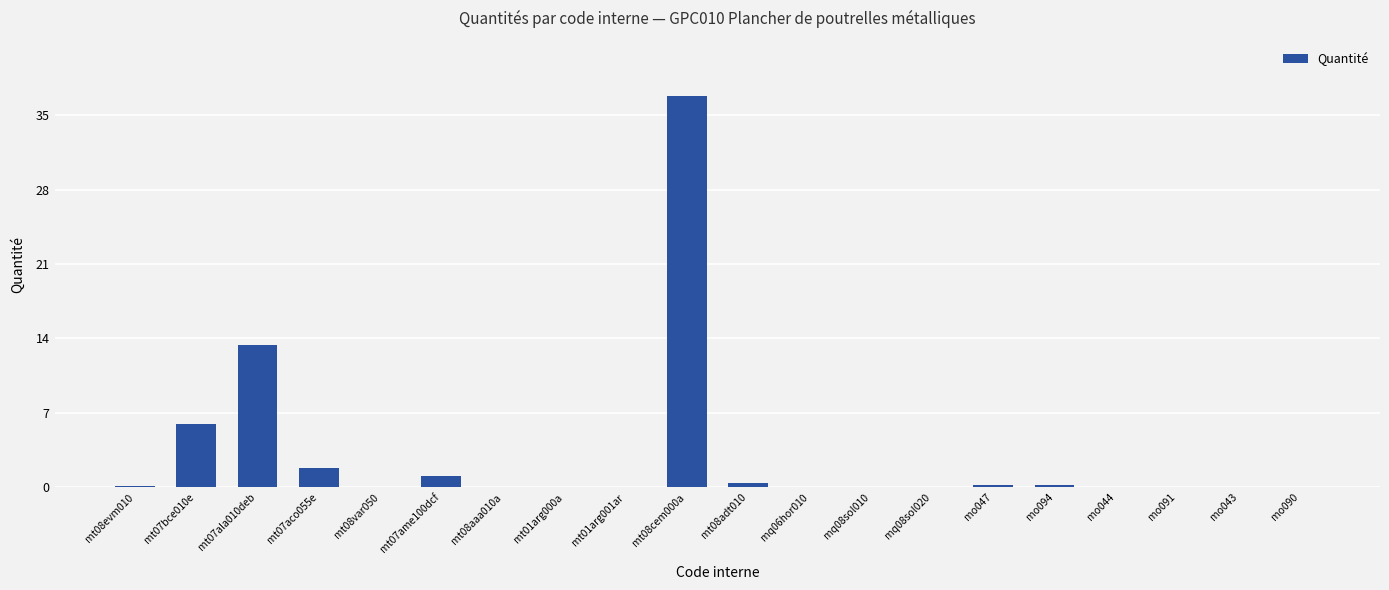

The value at mt07ala010deb is 13.4. True or false?

True